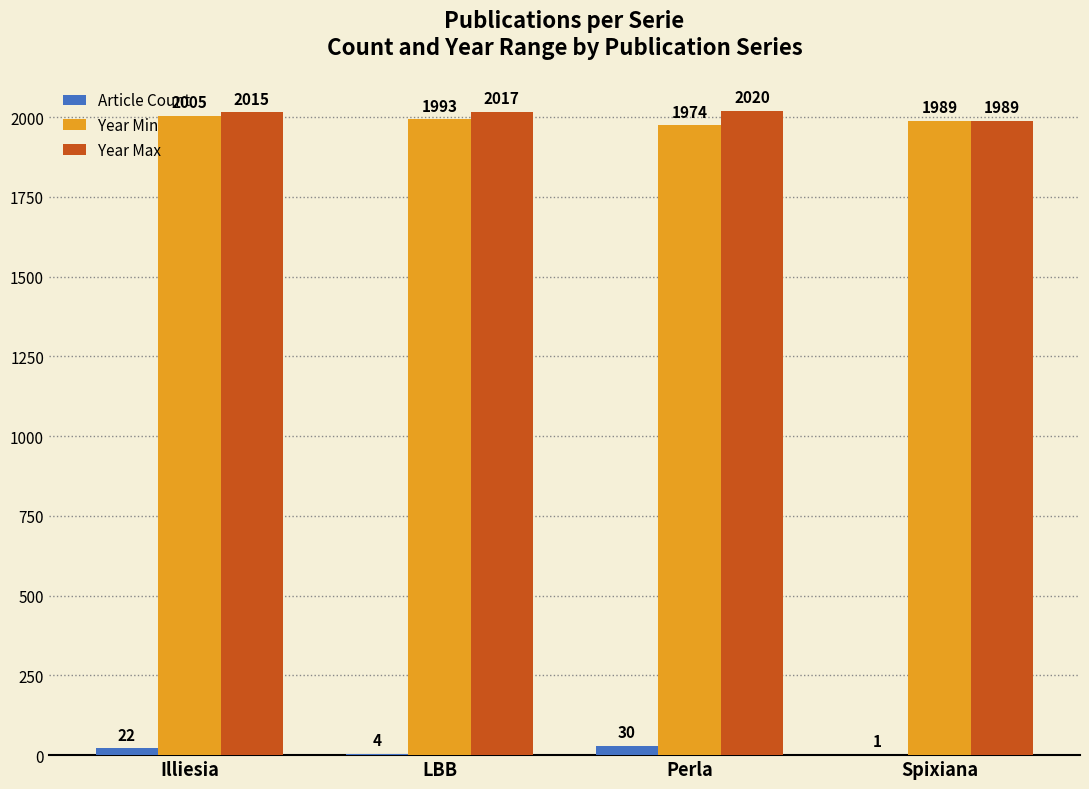

At which category is the sum across all series the highest?

Illiesia